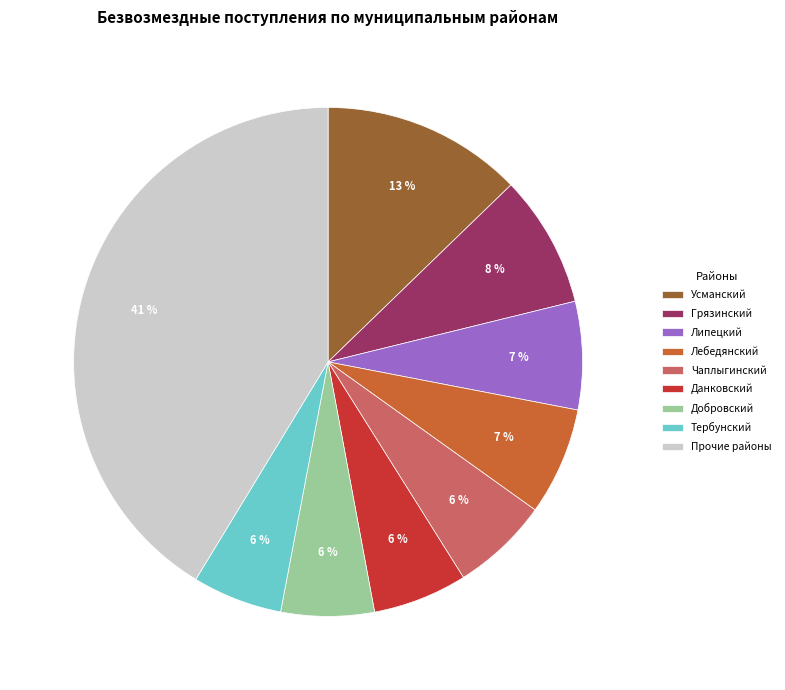

The Грязинский slice represents 8% of the pie. True or false?

True